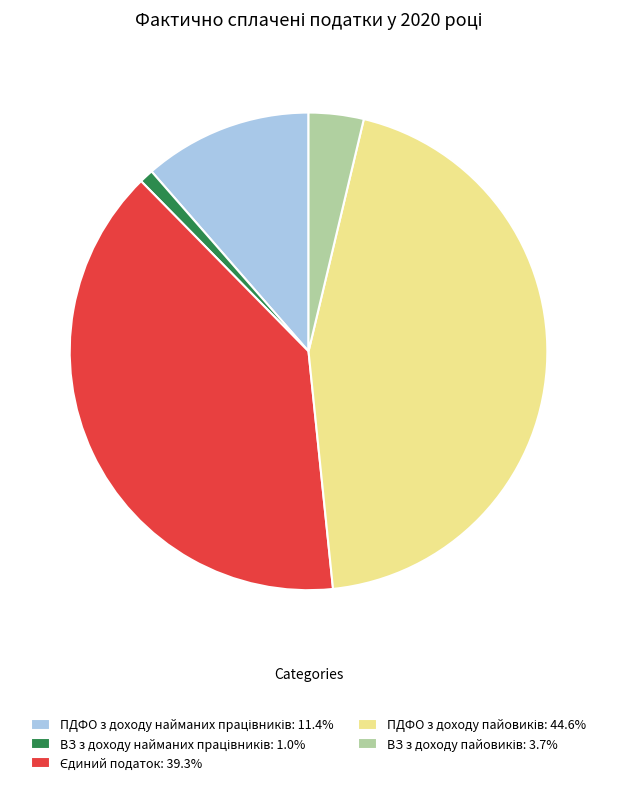

Count the number of slices in the pie.

5